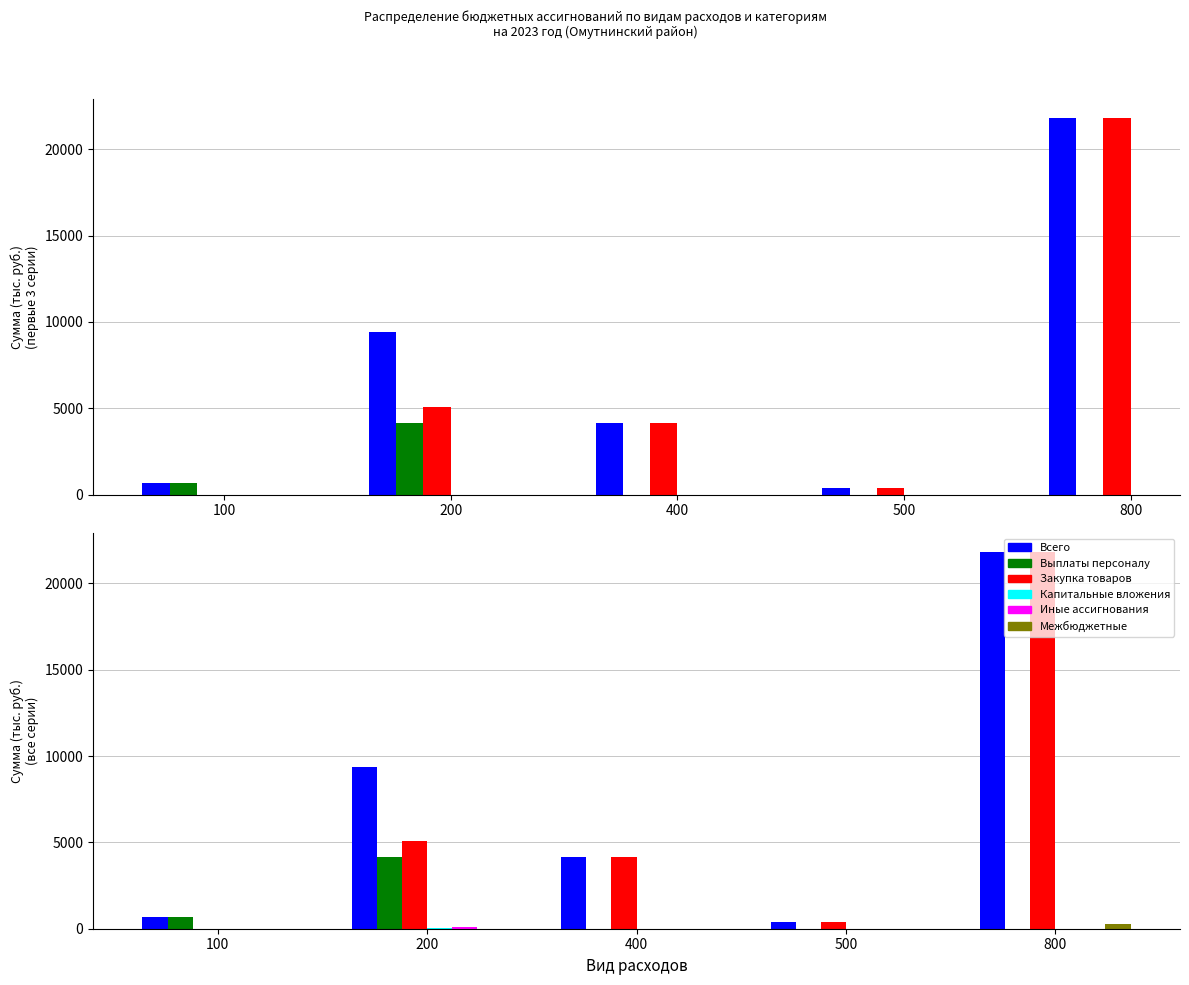

How many values in the Капитальные вложения series exceed 0?

1